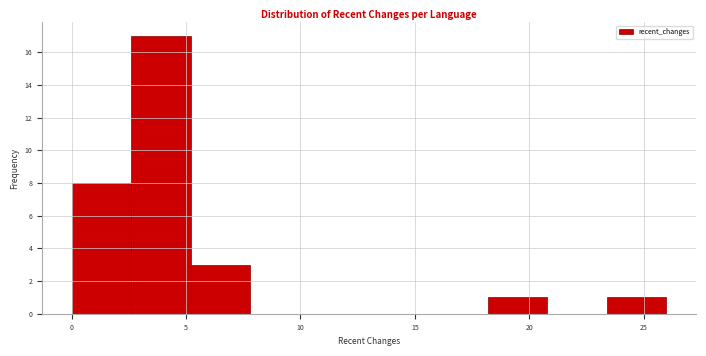

Reading left to right, list every bar in this chart as the range it spans on the x-axis followed by its height. Neither the bar edges nor the heights are printed on the chart, so give them approximately, as read against the axes.

0.0 to 2.6: 8
2.6 to 5.2: 17
5.2 to 7.8: 3
7.8 to 10.4: 0
10.4 to 13.0: 0
13.0 to 15.6: 0
15.6 to 18.2: 0
18.2 to 20.8: 1
20.8 to 23.4: 0
23.4 to 26.0: 1